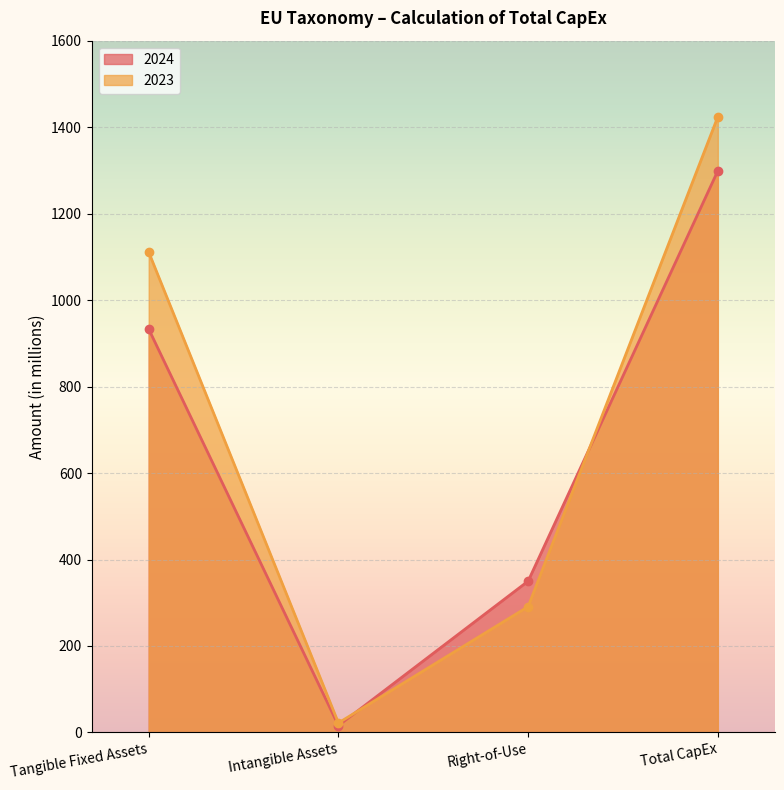

How many times do 2023 and 2024 cross each other?

2